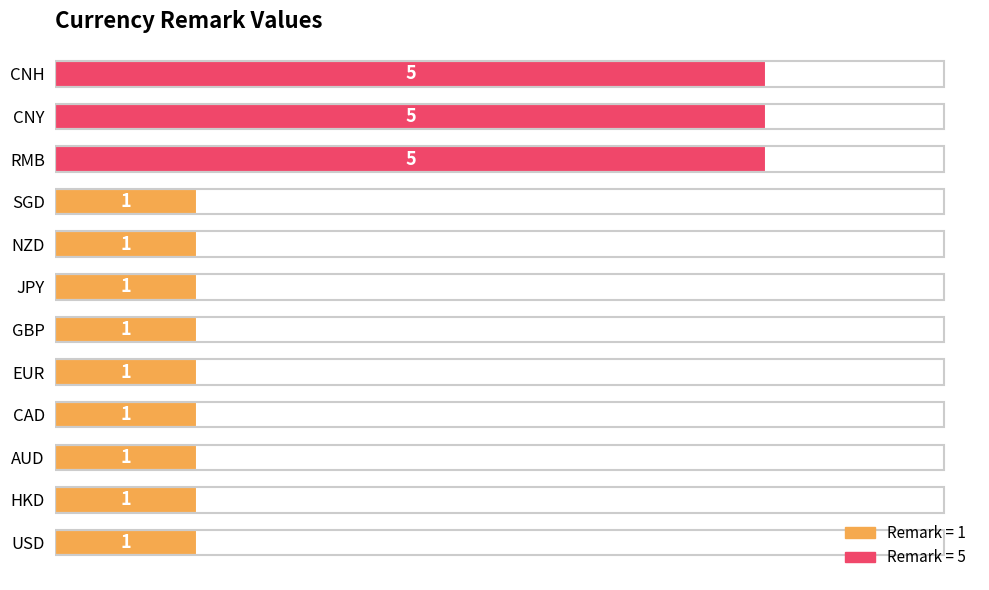

What value does the data have at CNY?

5